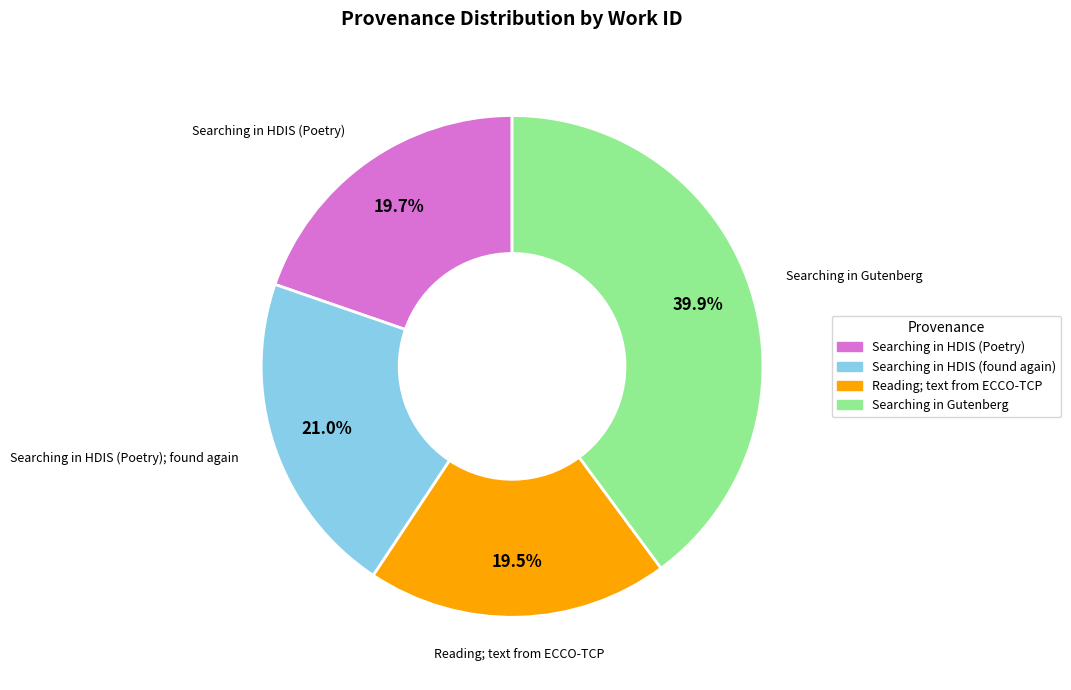

Is there a majority slice in this chart?

No